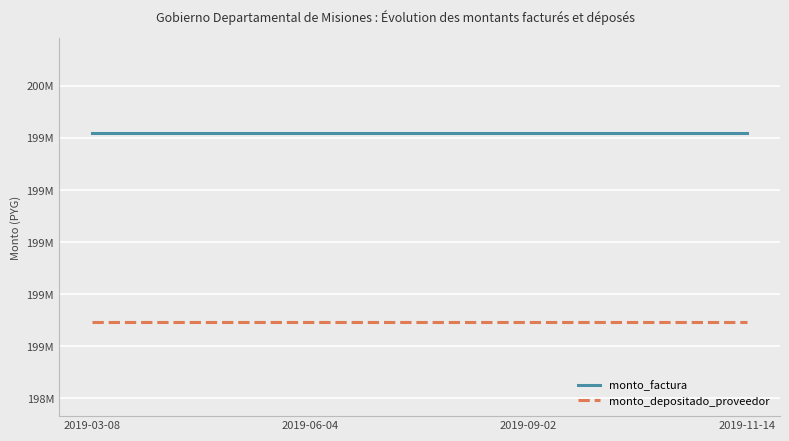

Reading left to right, list all the values displayed in this chart.

monto_factura: 199820909	199820909	199820909	199820909
monto_depositado_proveedor: 199094288	199094288	199094288	199094288